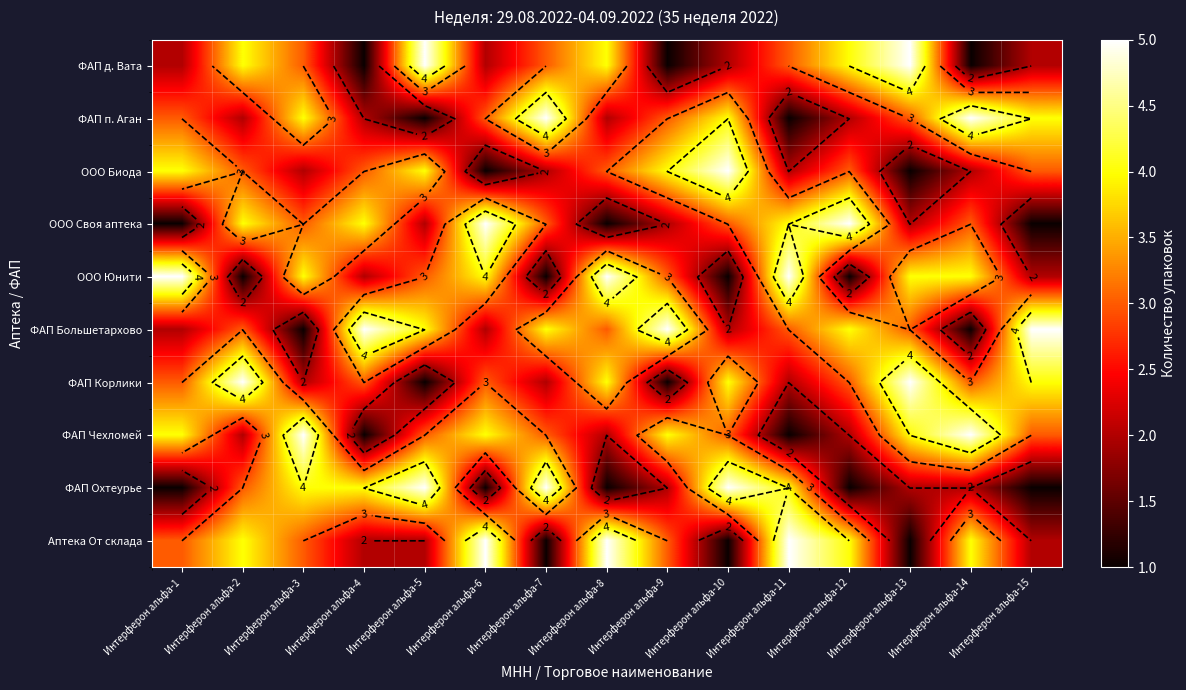

At how many categories does at least one series exceed 3?

15